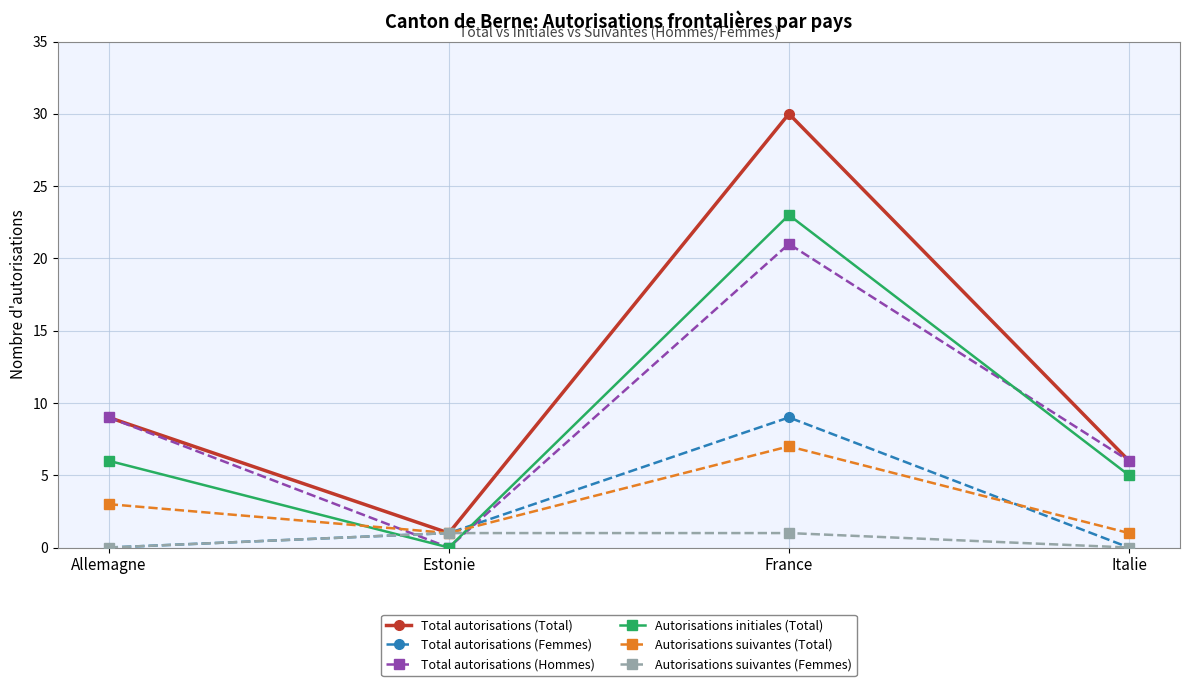

How many lines are shown in the chart?

6